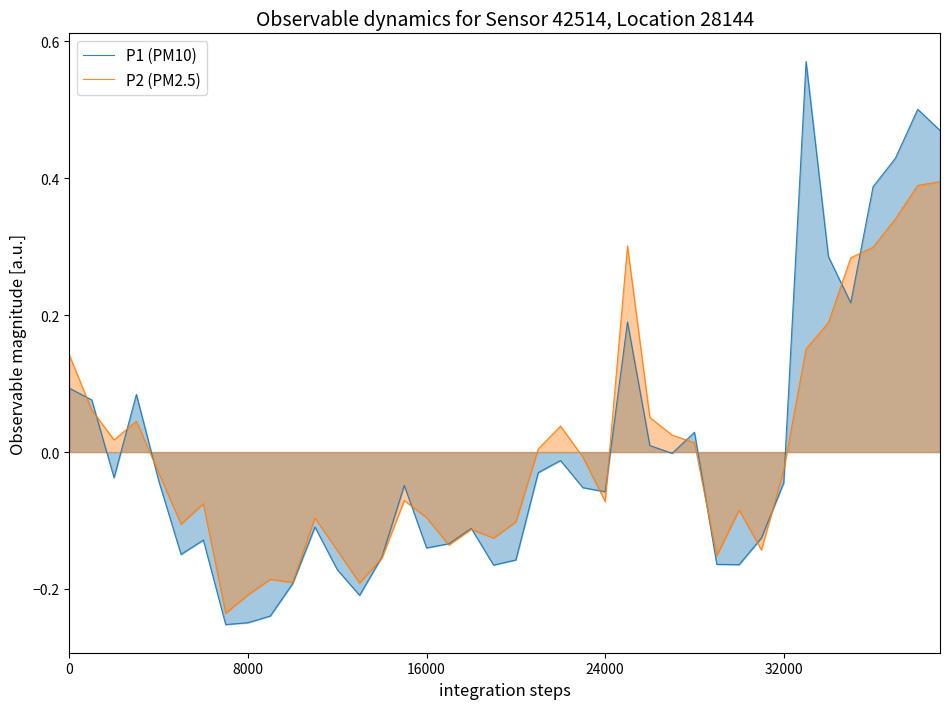

How many interior local peaks does the P1 (PM10) series have?

10